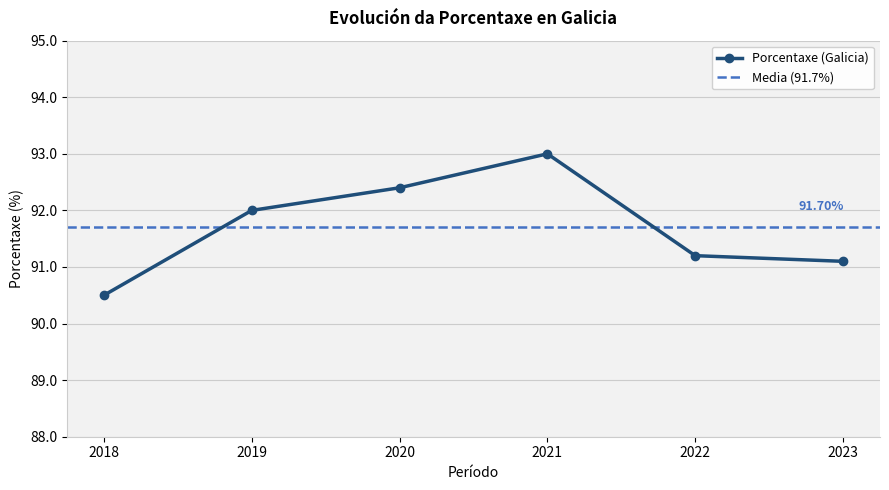

True or false: there are more than 2 points higher than both neighbors.

False